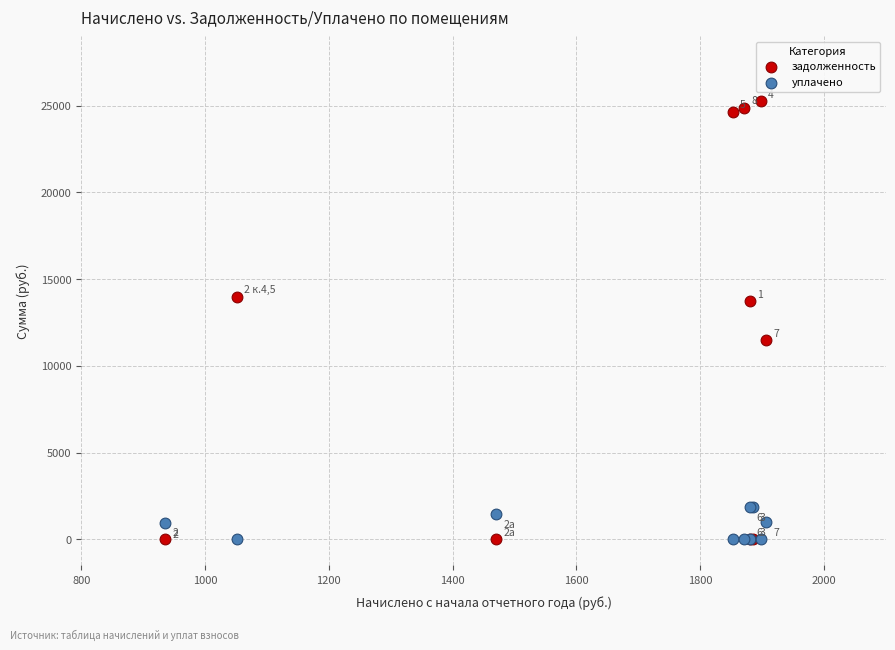

In the задолженность series, what Y value is closest to 12621?

13735.4